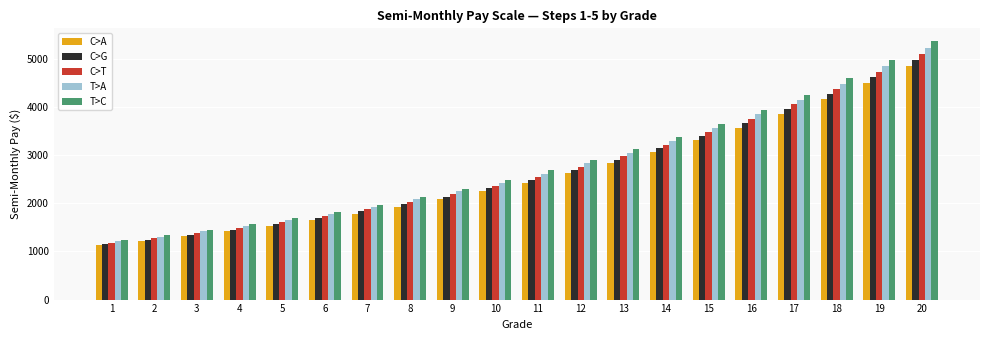

What is the minimum value shown in the chart?

1125.0